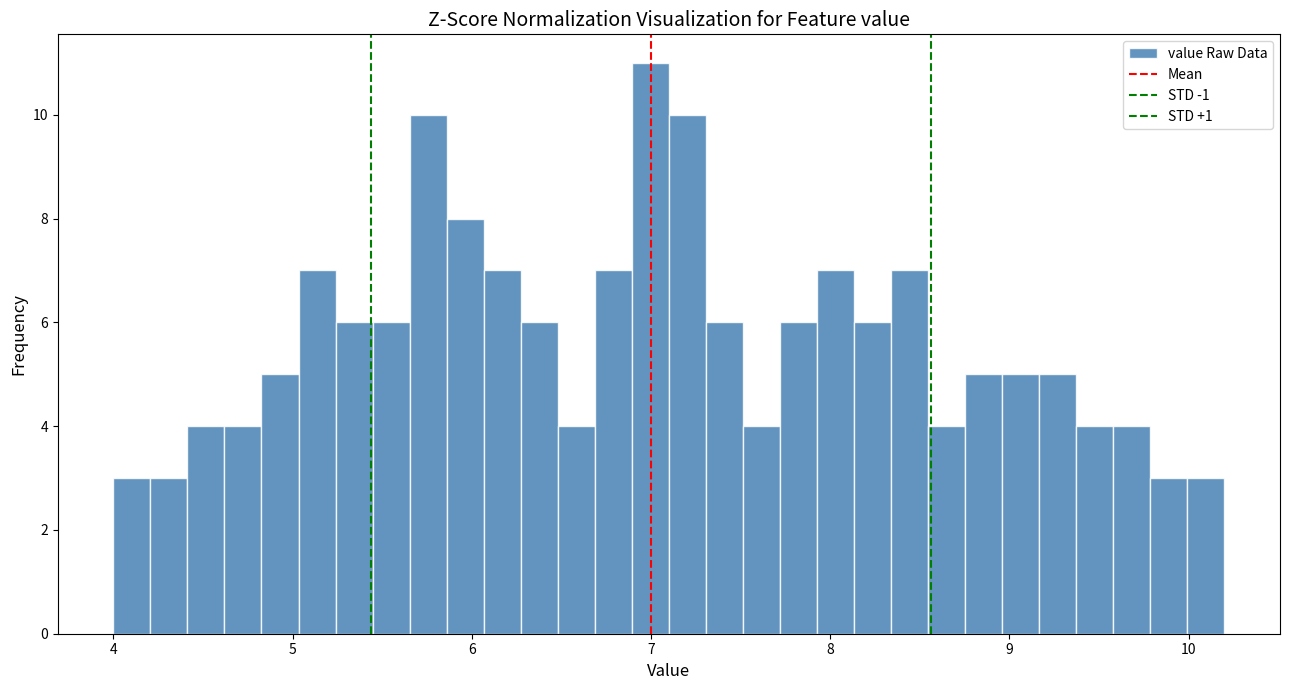

Read against the x-axis, roughly where is the centre of the tallest bar?

7.0